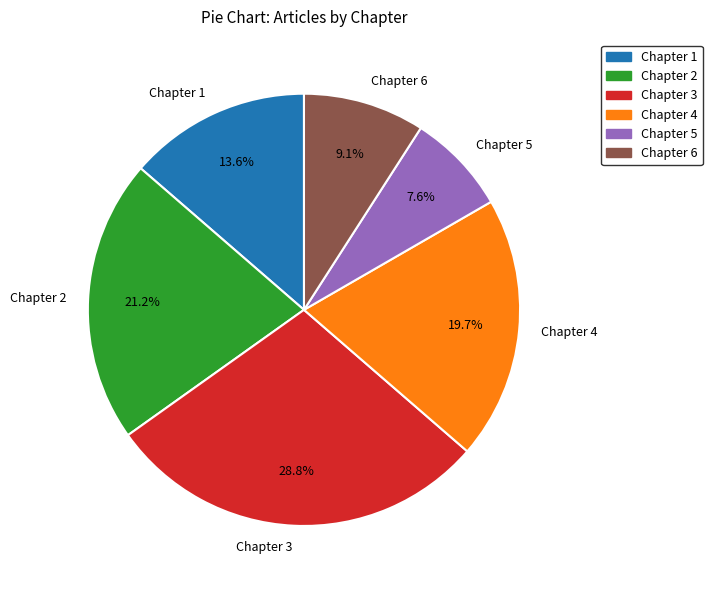

What percentage is the Chapter 6 slice, to the nearest percent?

9%